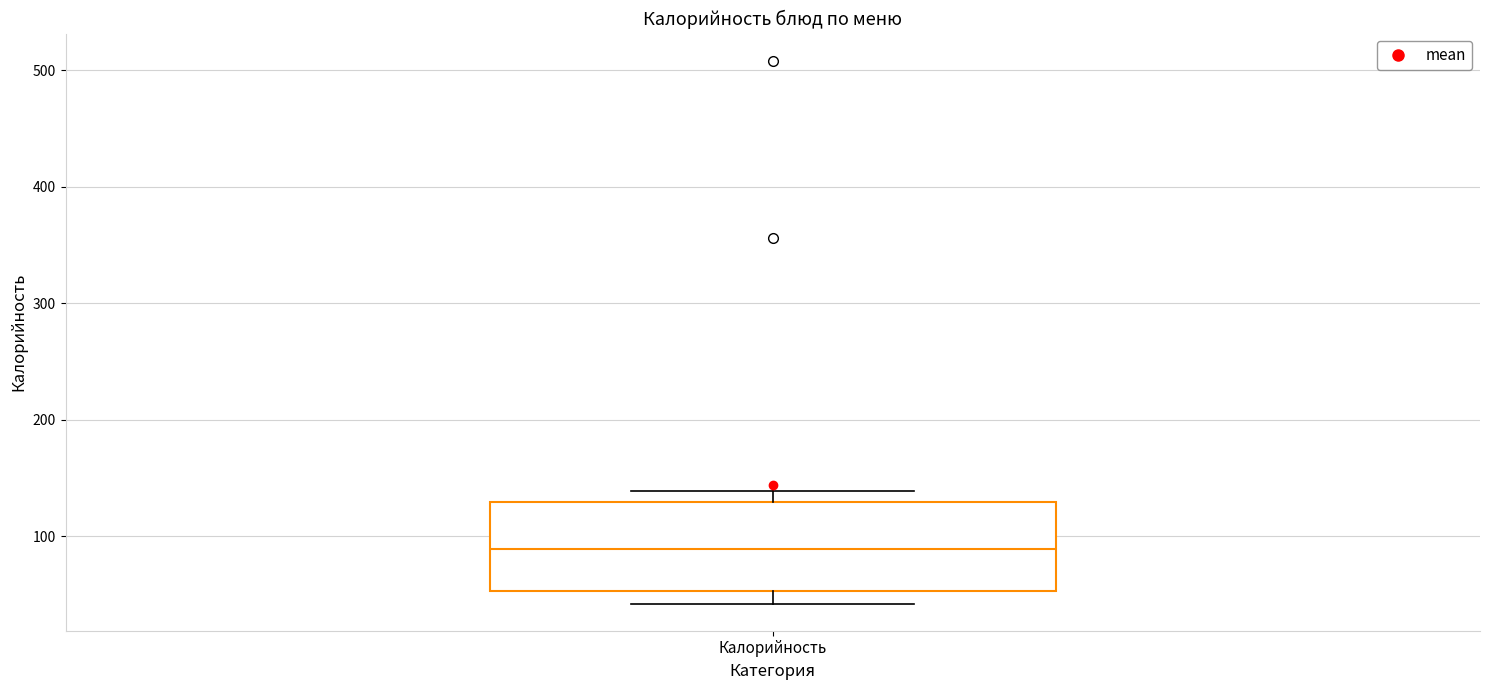

Read this box plot against the y-axis: the position of the median line, the range covered by the box, and the ends of both whiskers. The values are not printed on the chart, so give them approximately, as read against the axis.

median 90, box 50 to 130, whiskers 40 to 140